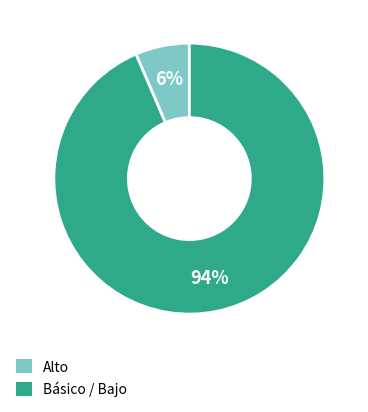

To the nearest percent, what is the average slice percentage?

50%